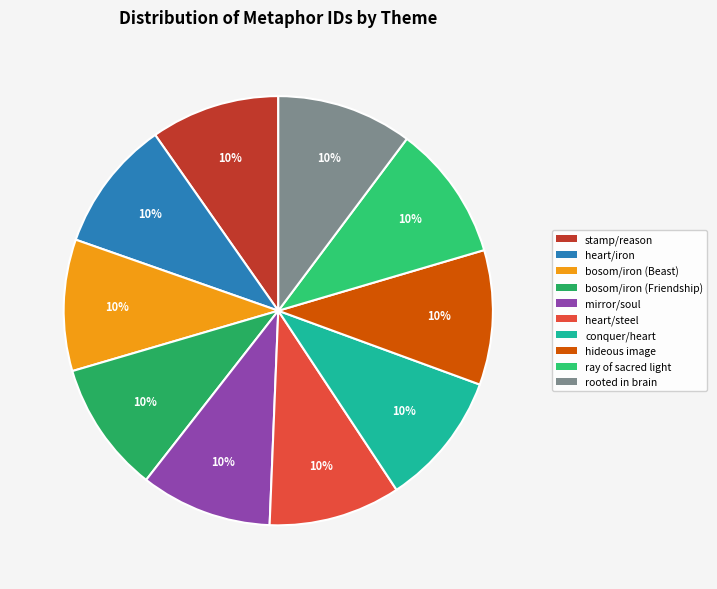

To the nearest percent, what percentage of the pie is hideous image?

10%